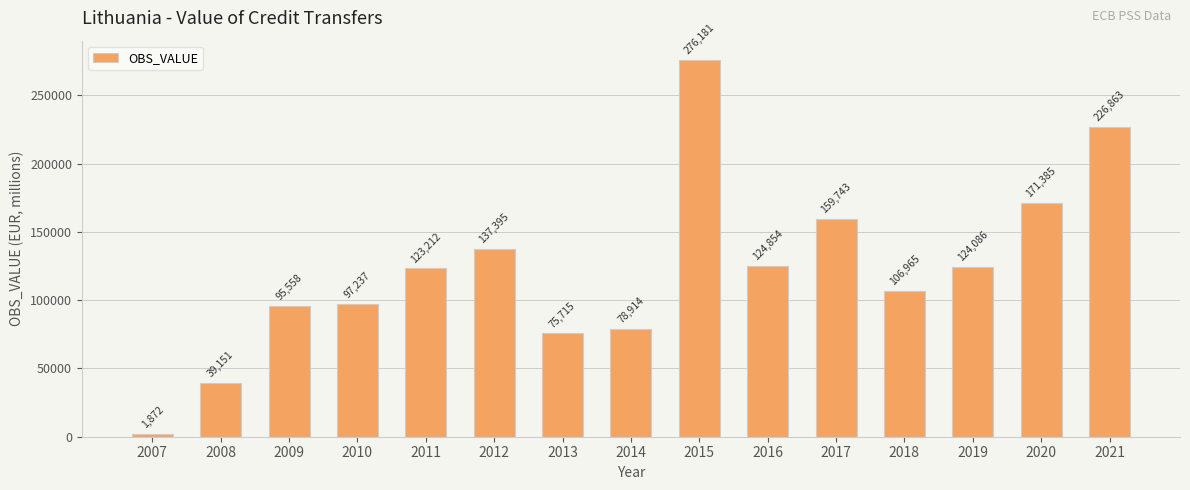

What is the ratio of the value at 2021 to the value at 2017?

1.4